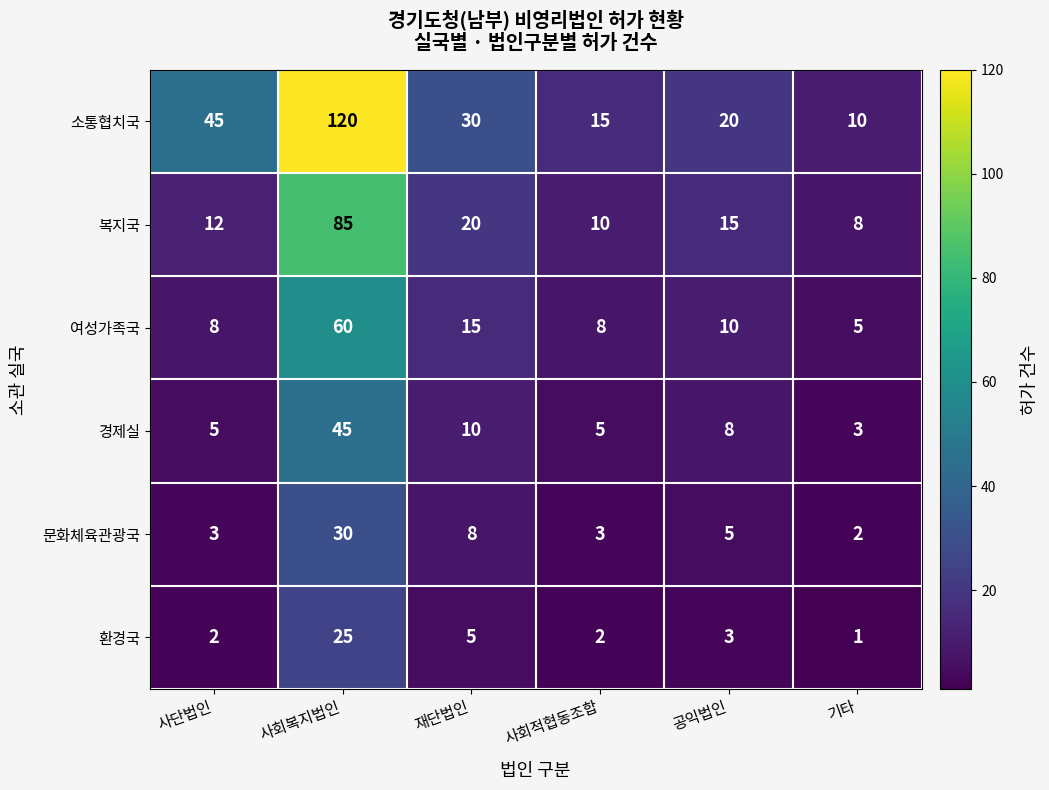

Which series has the largest total across all categories?

소통협치국